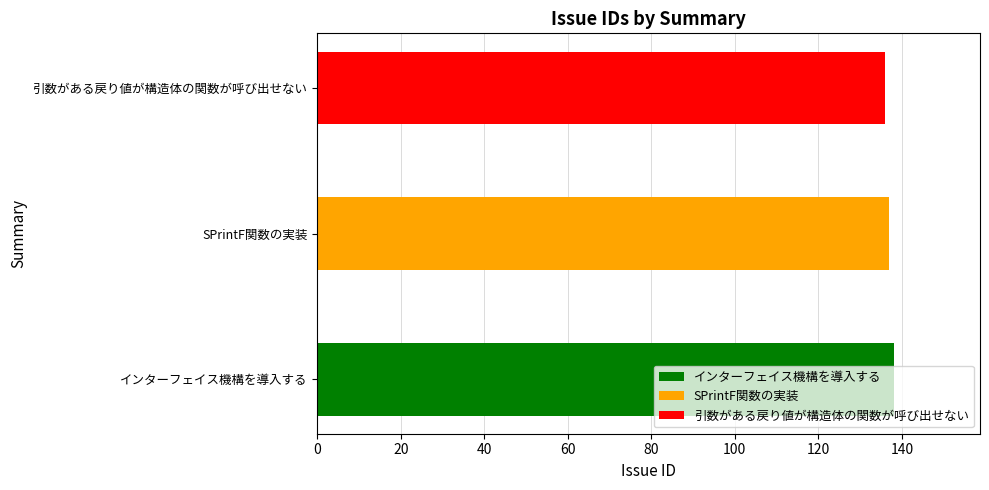

Rank the categories by value from highest to lowest.

インターフェイス機構を導入する, SPrintF関数の実装, 引数がある戻り値が構造体の関数が呼び出せない